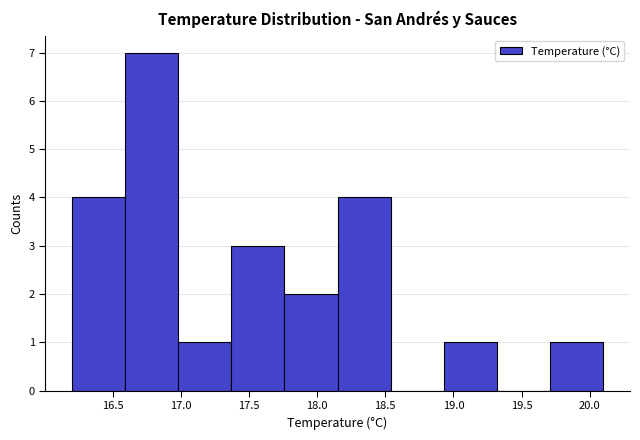

Reading left to right, transcribe this chart: for each bar, give the range it covers on the x-axis and its height. Neither the bar edges nor the heights are printed on the chart, so give them approximately, as read against the axes.

16.20 to 16.59: 4
16.59 to 16.98: 7
16.98 to 17.37: 1
17.37 to 17.76: 3
17.76 to 18.15: 2
18.15 to 18.54: 4
18.54 to 18.93: 0
18.93 to 19.32: 1
19.32 to 19.71: 0
19.71 to 20.10: 1